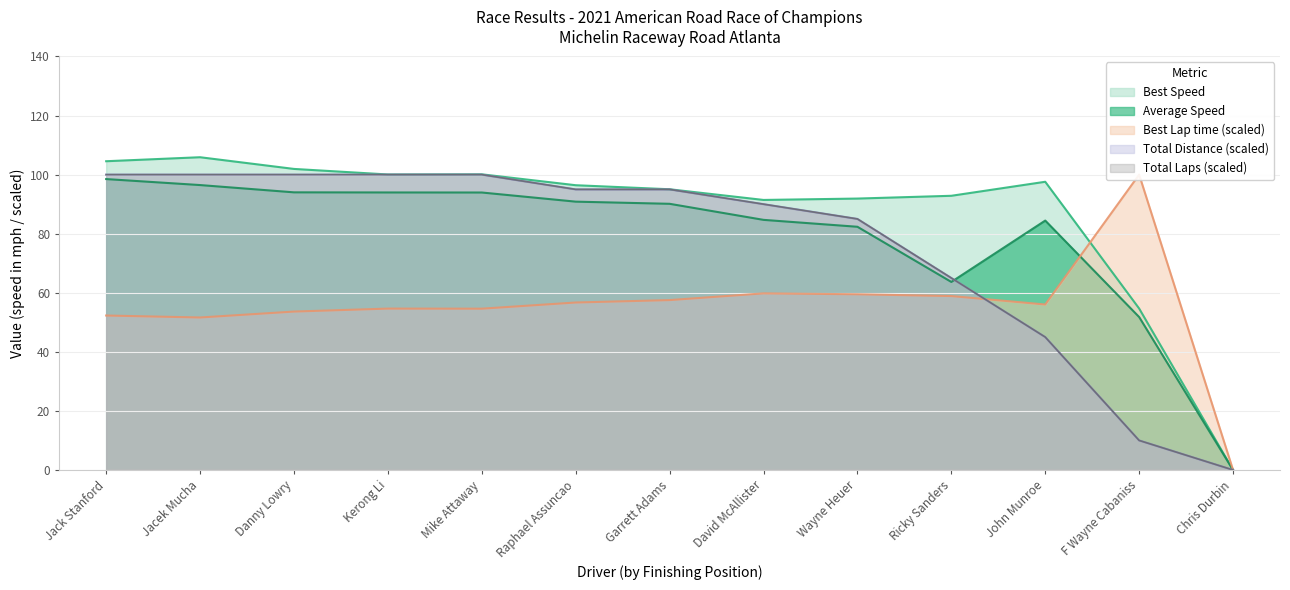

Which category has the lowest value across all series?

Chris Durbin